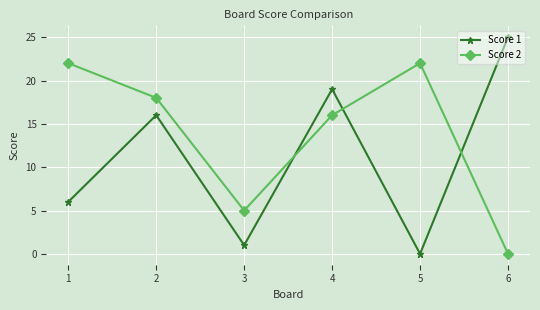

Rank the series by their maximum value, from highest to lowest.

Score 1, Score 2